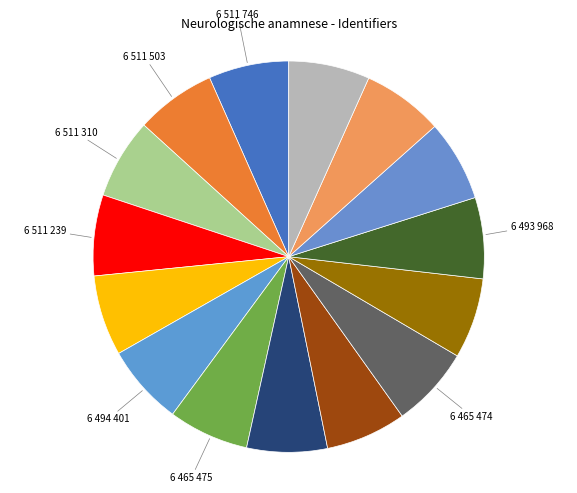

Count the number of slices in the pie.

15